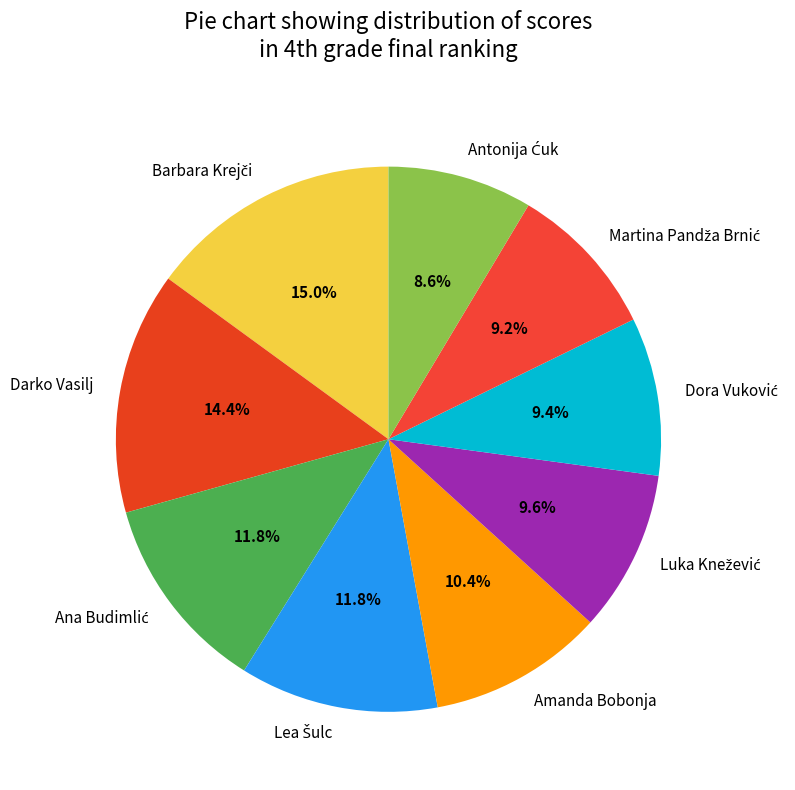

Does Darko Vasilj account for over 50% of the chart?

No